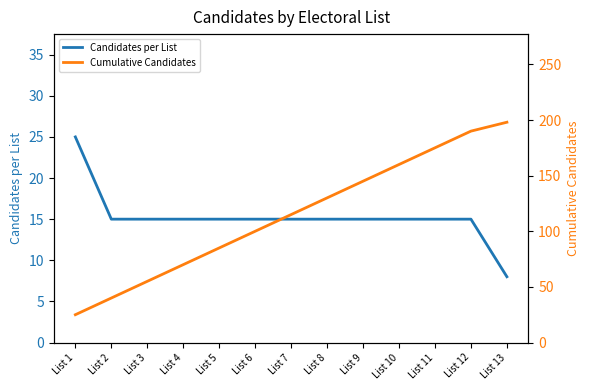

How many lines are shown in the chart?

2